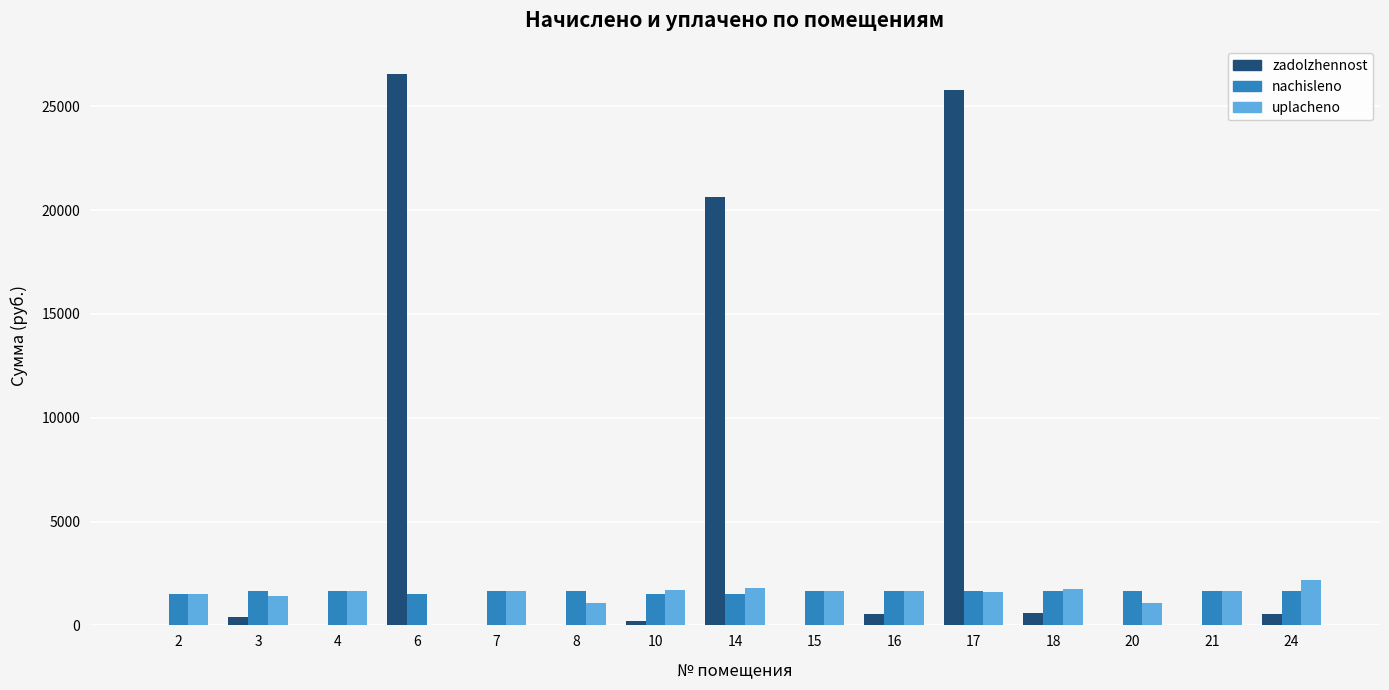

Which series has the largest total across all categories?

zadolzhennost